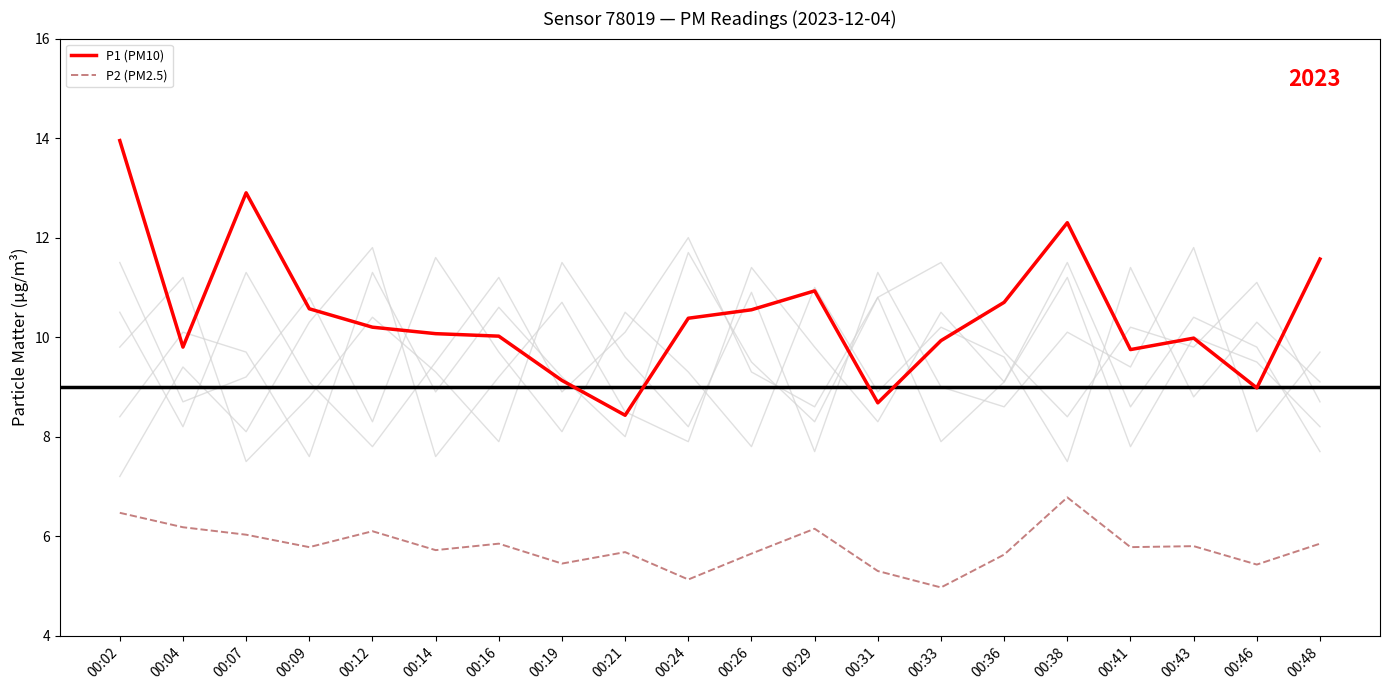

Is this an area chart (filled region under the line)?

No